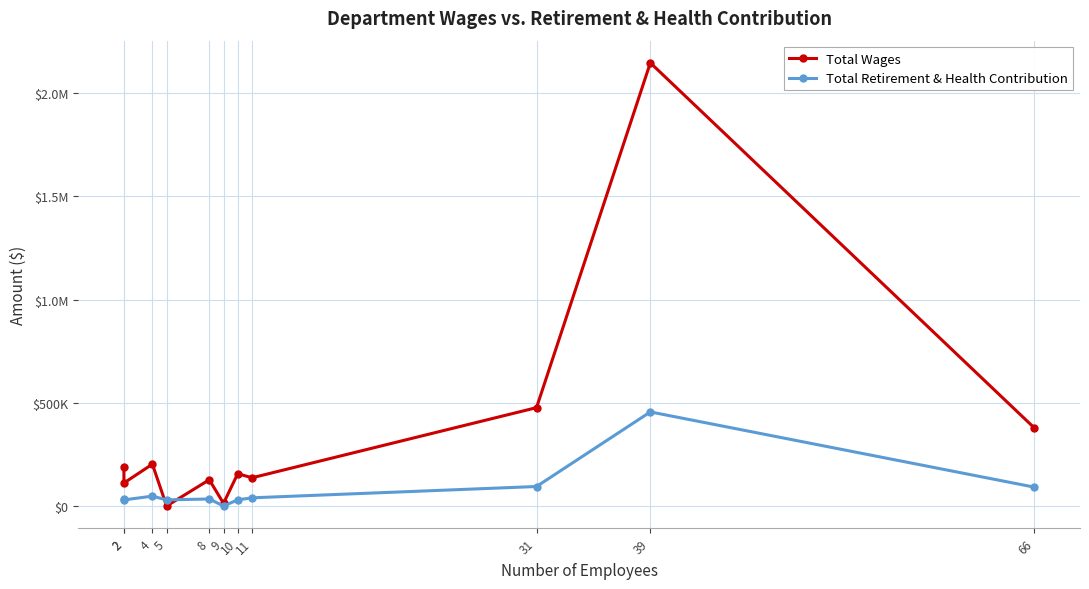

Reading right to left, list all the values displayed in this chart.

Total Wages: 66=377525	39=2146205	31=476324	11=136580	10=156744	9=12923	8=127108	5=0	4=202765	2=111290	2=188808
Total Retirement & Health Contribution: 66=91163	39=455582	31=94429	11=39602	10=29800	9=0	8=34041	5=29597	4=47756	2=29530	2=34218